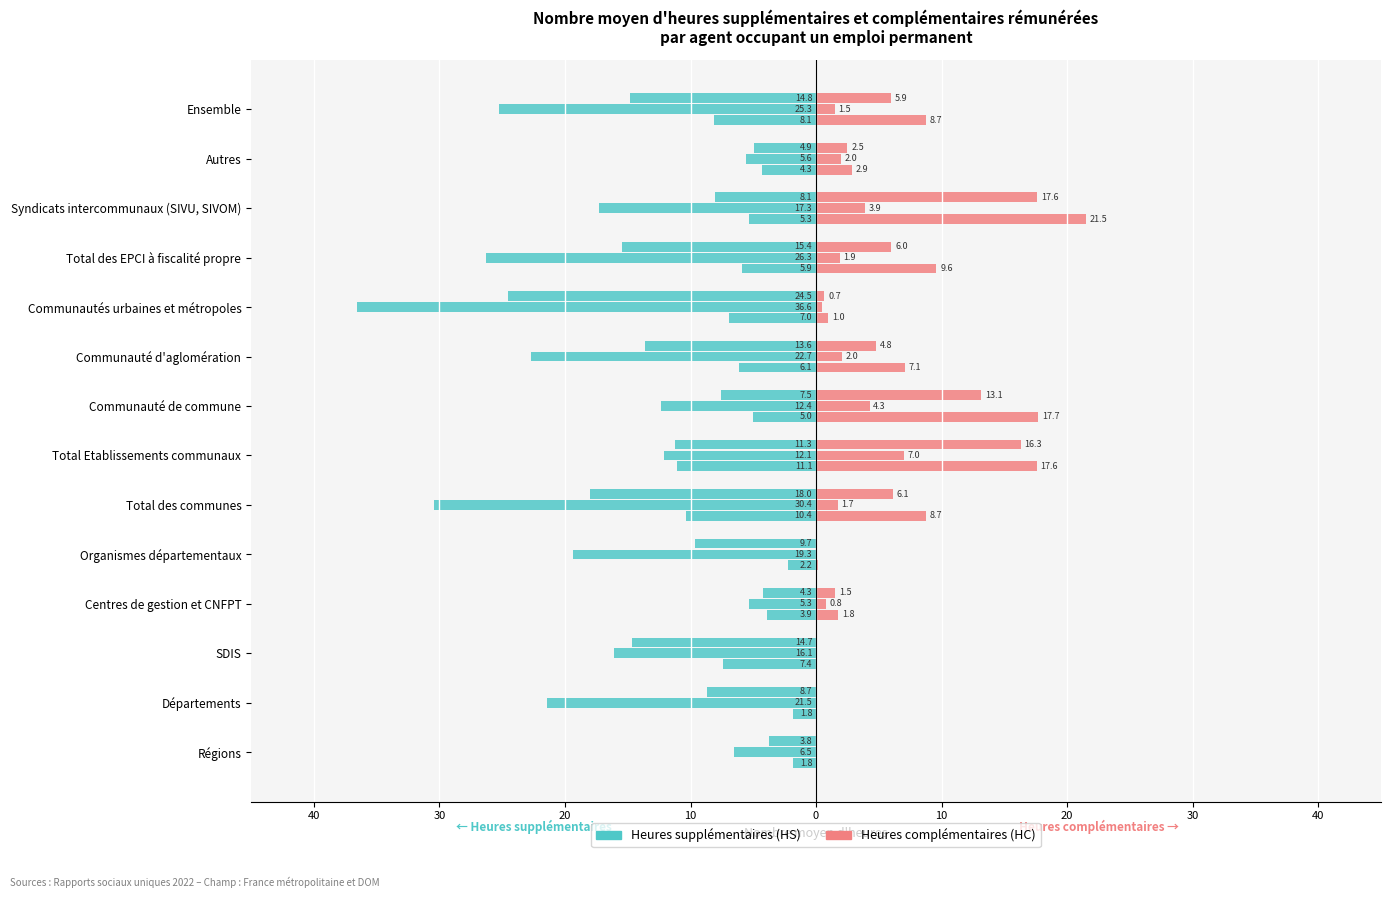

Count the number of categories in the chart.

14